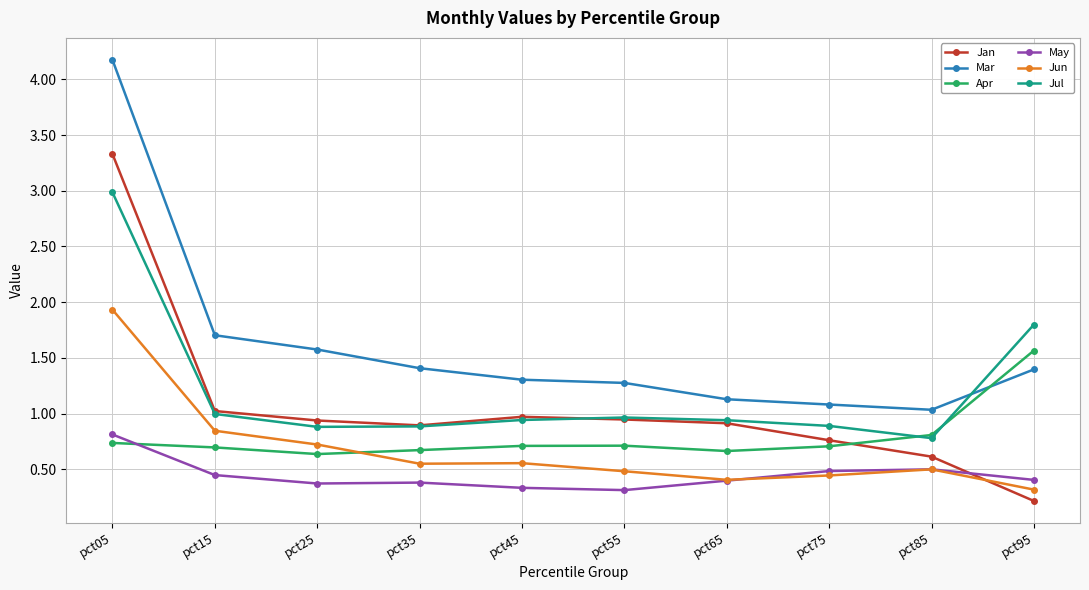

Where do Jan and Jun first cross each other?

pct85 and pct95